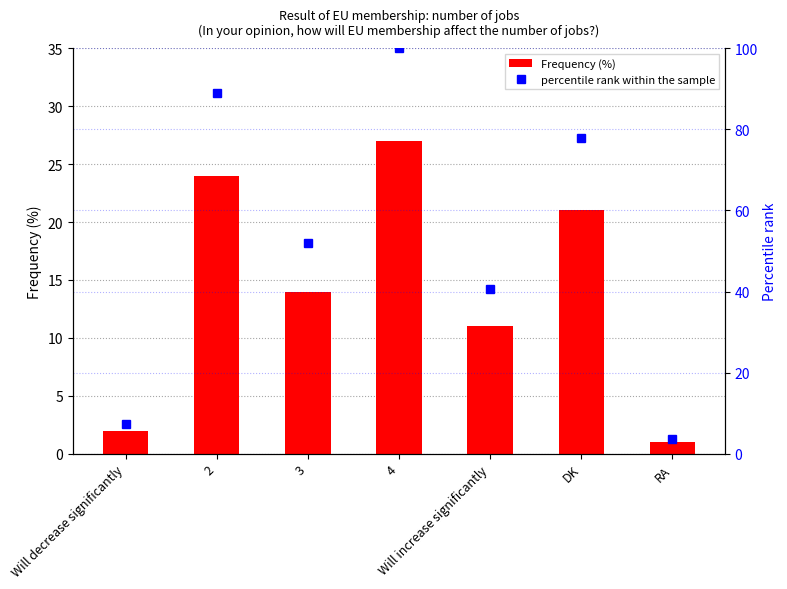

What is the total value across all series at 3?

65.9